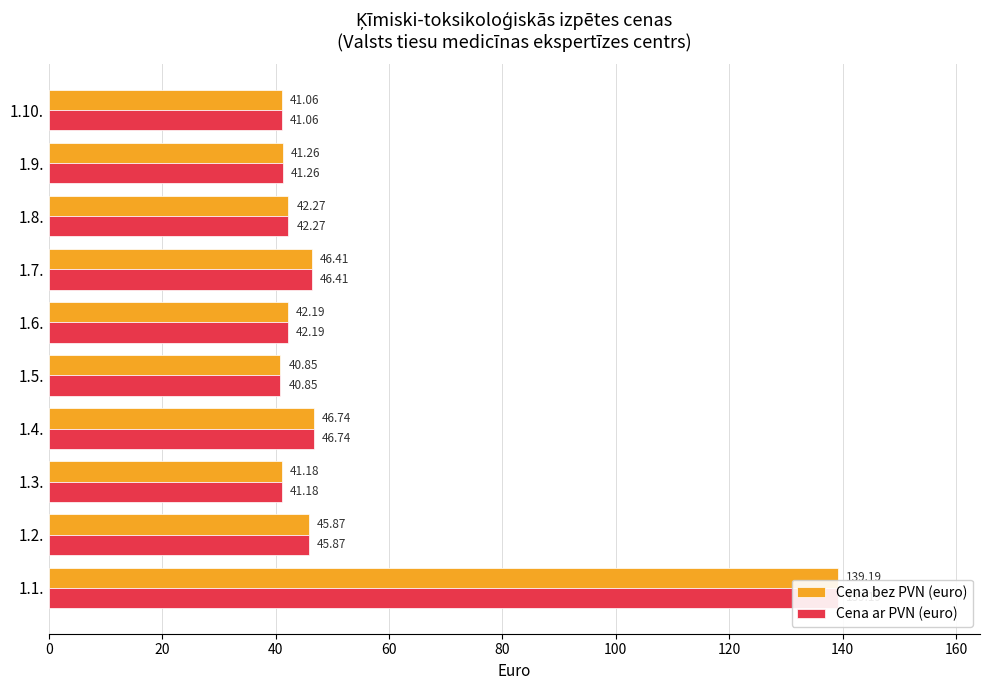

What are all the series names shown in the legend?

Cena bez PVN (euro), Cena ar PVN (euro)